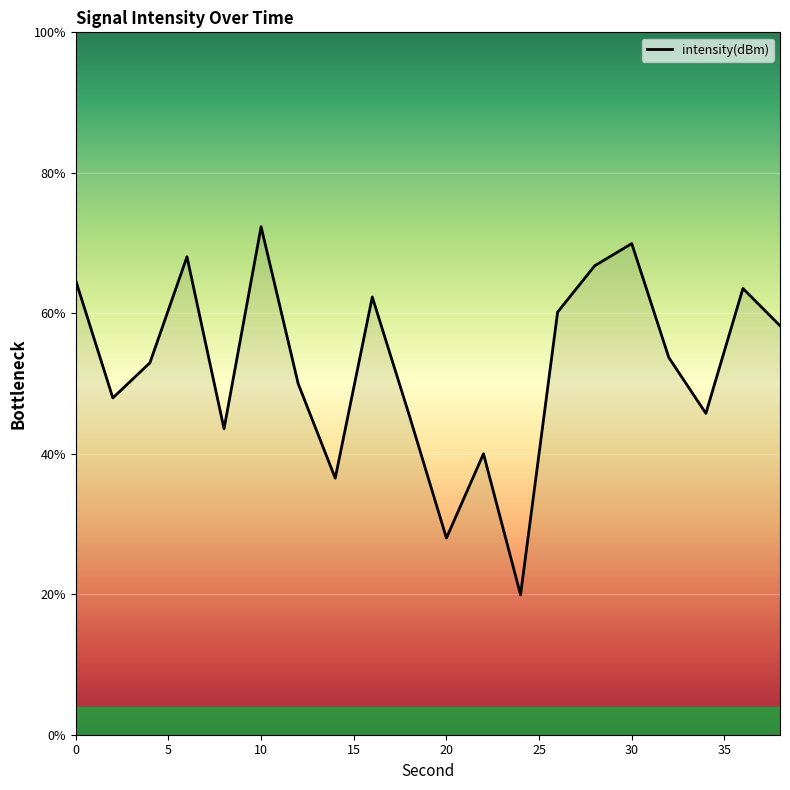

What is the minimum value shown in the chart?

19.9